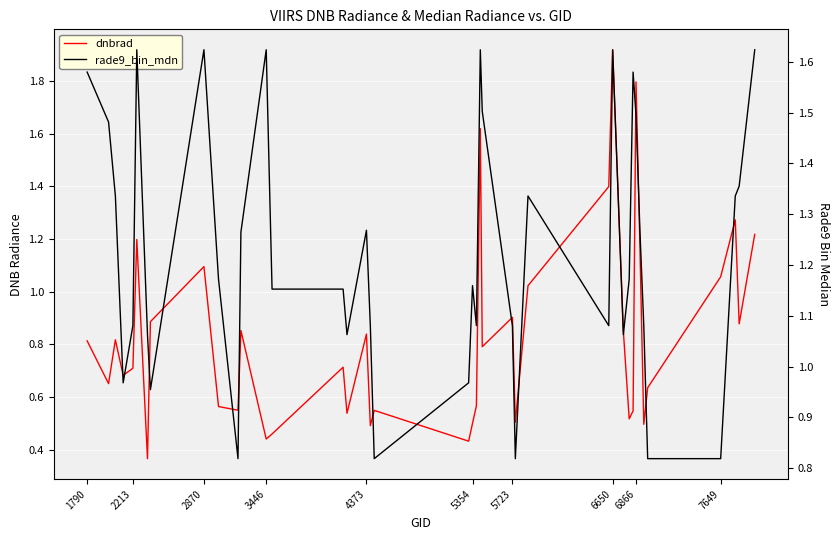

Reading left to right, what are all the values shown in this chart?

dnbrad: 0.8	0.7	0.8	0.7	0.7	1.2	0.4	0.9	1.1	0.6	0.6	0.9	0.4	0.5	0.7	0.5	0.8	0.5	0.5	0.4	0.5	0.6	1.6	0.8	0.9	0.5	1.0	1.4	1.9	0.9	0.5	0.5	1.8	1.2	0.5	0.6	1.1	1.3	0.9	1.2
rade9_bin_mdn: 1.6	1.5	1.3	1.0	1.1	1.6	1.1	1.0	1.6	1.2	0.8	1.3	1.6	1.2	1.2	1.1	1.3	1.1	0.8	1.0	1.2	1.1	1.6	1.5	1.1	0.8	1.3	1.1	1.6	1.1	1.2	1.6	1.5	1.3	1.1	0.8	0.8	1.3	1.4	1.6